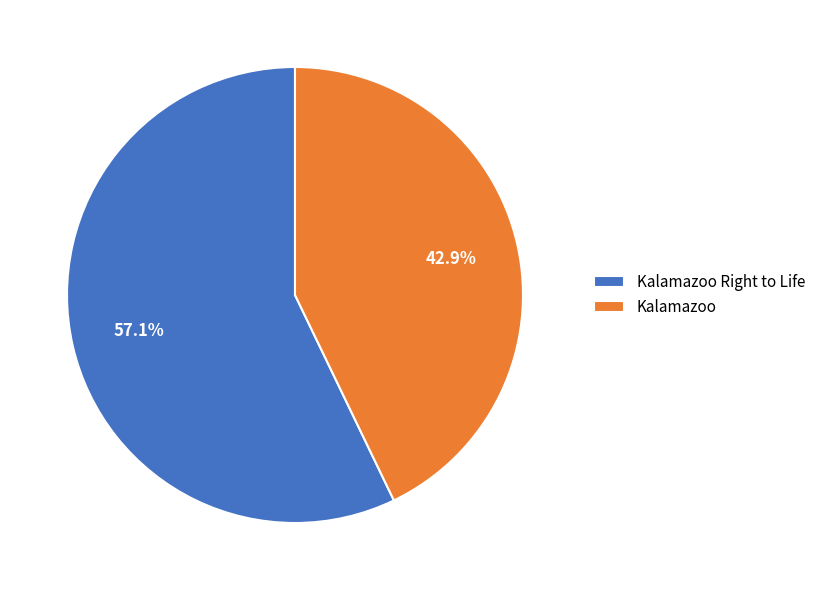

How many segments does this pie chart have?

2